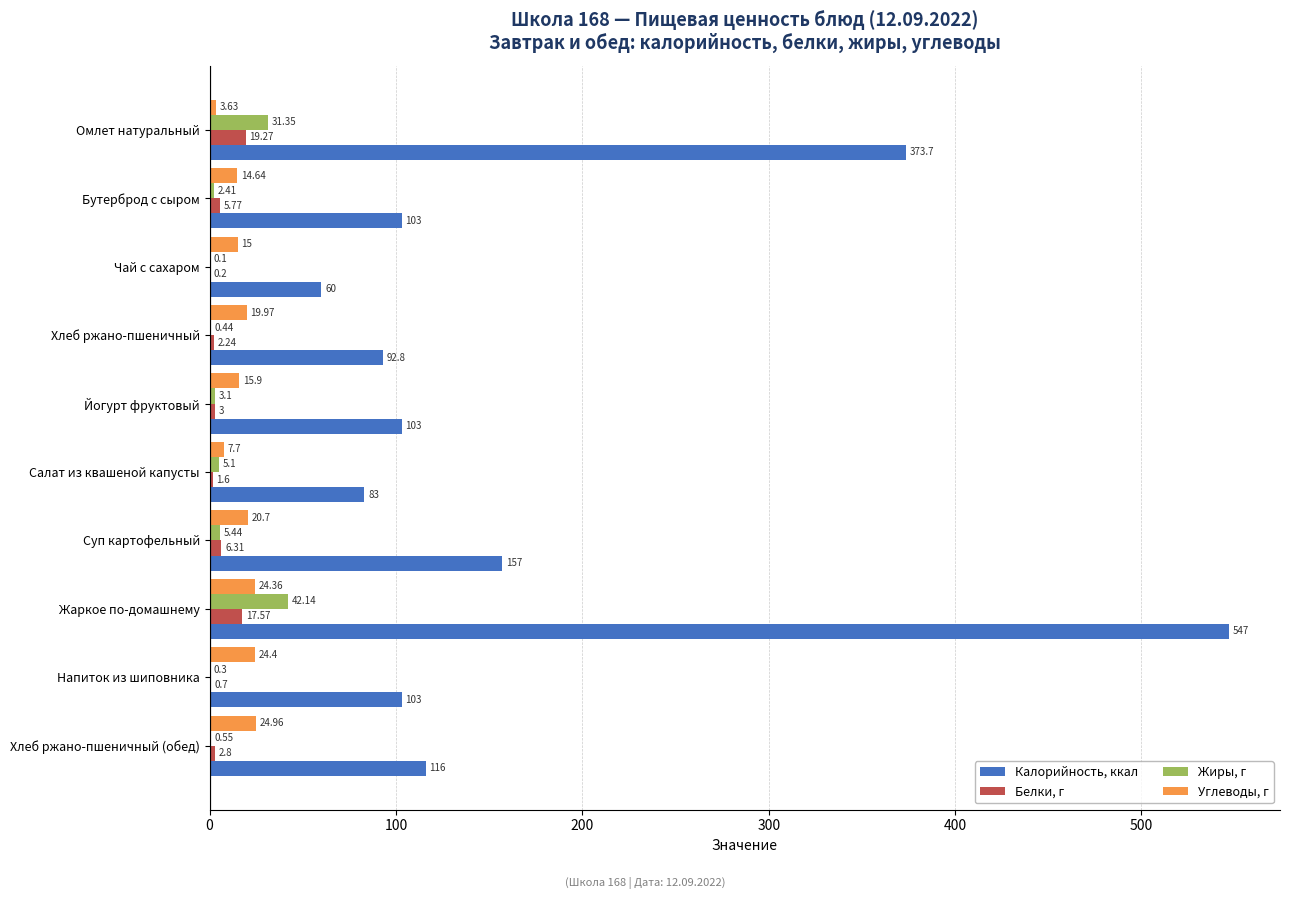

What is the sum of all Белки, г values?

59.5